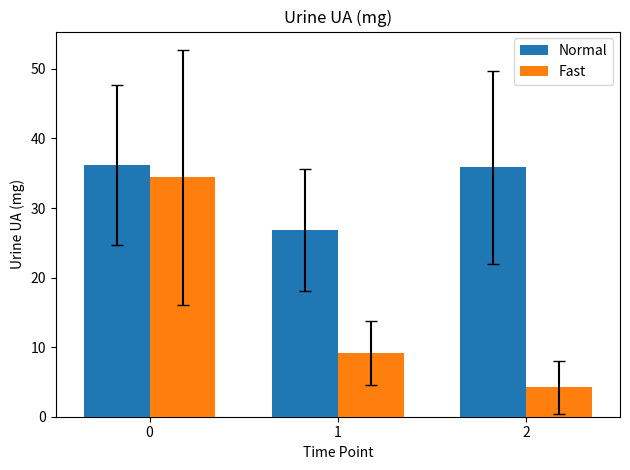

At which label is Normal closest to 31?

1